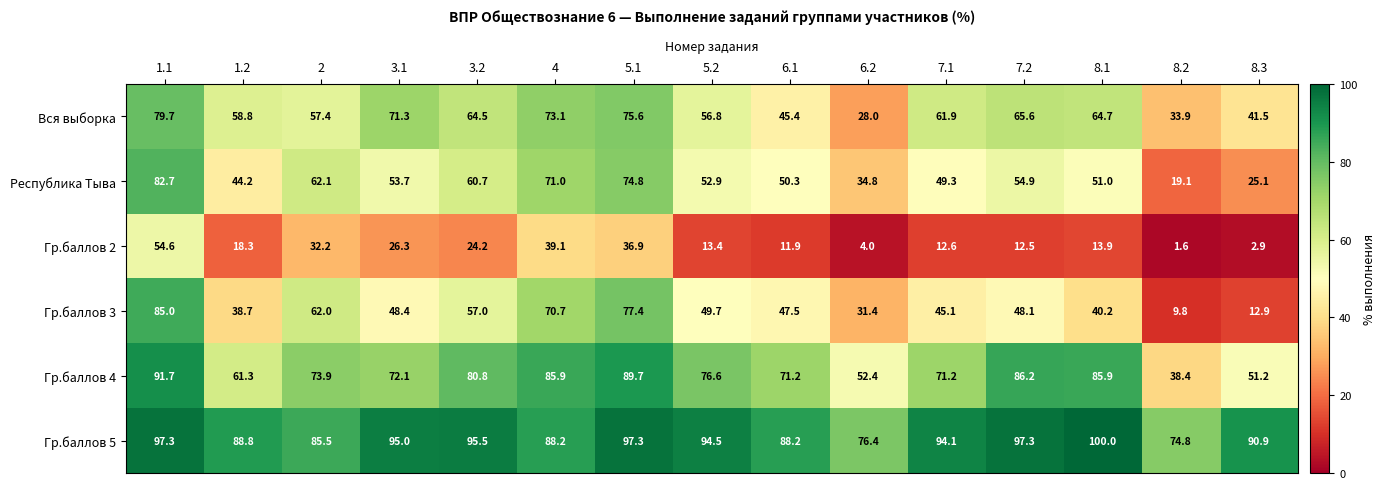

Rank the series at 1.1 from highest to lowest value.

Гр.баллов 5, Гр.баллов 4, Гр.баллов 3, Республика Тыва, Вся выборка, Гр.баллов 2